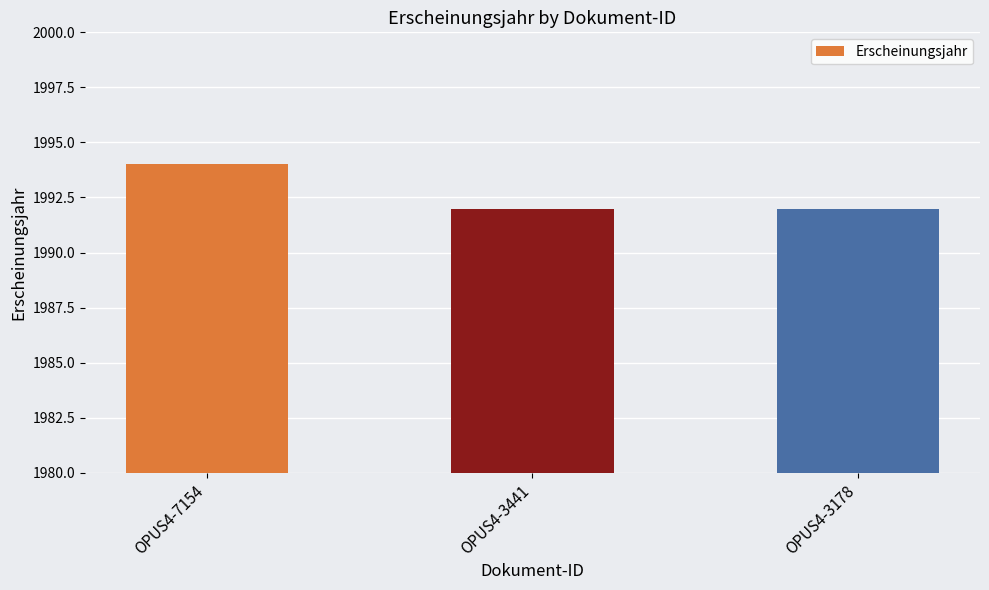

Between OPUS4-7154 and OPUS4-3441, which is larger?

OPUS4-7154